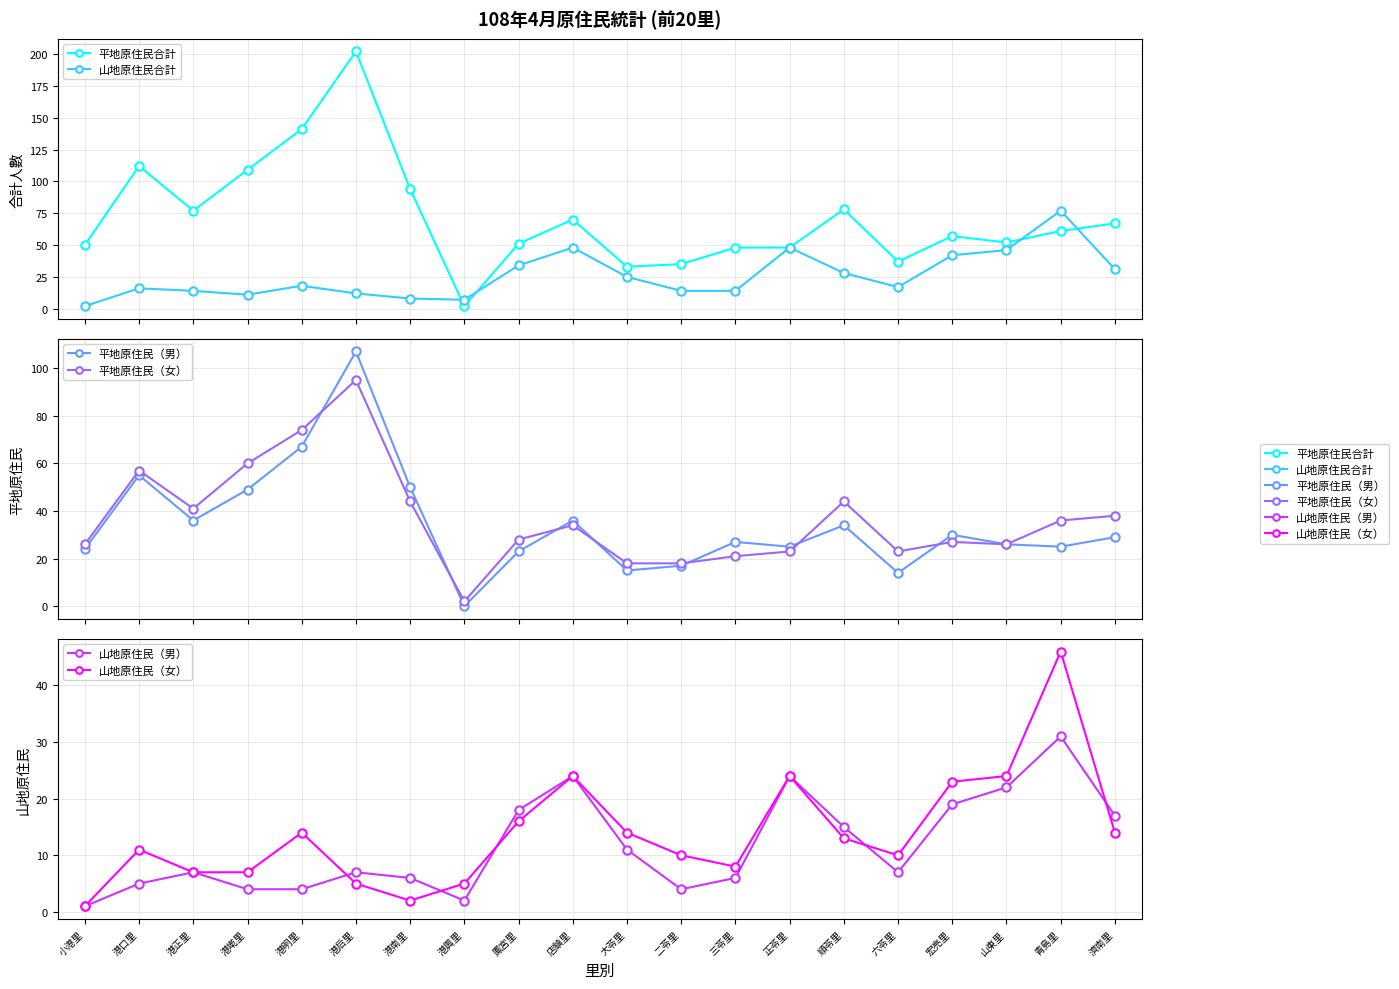

At 港南里, list the series in order from smallest to largest.

山地原住民（女）, 山地原住民（男）, 山地原住民合計, 平地原住民（女）, 平地原住民（男）, 平地原住民合計